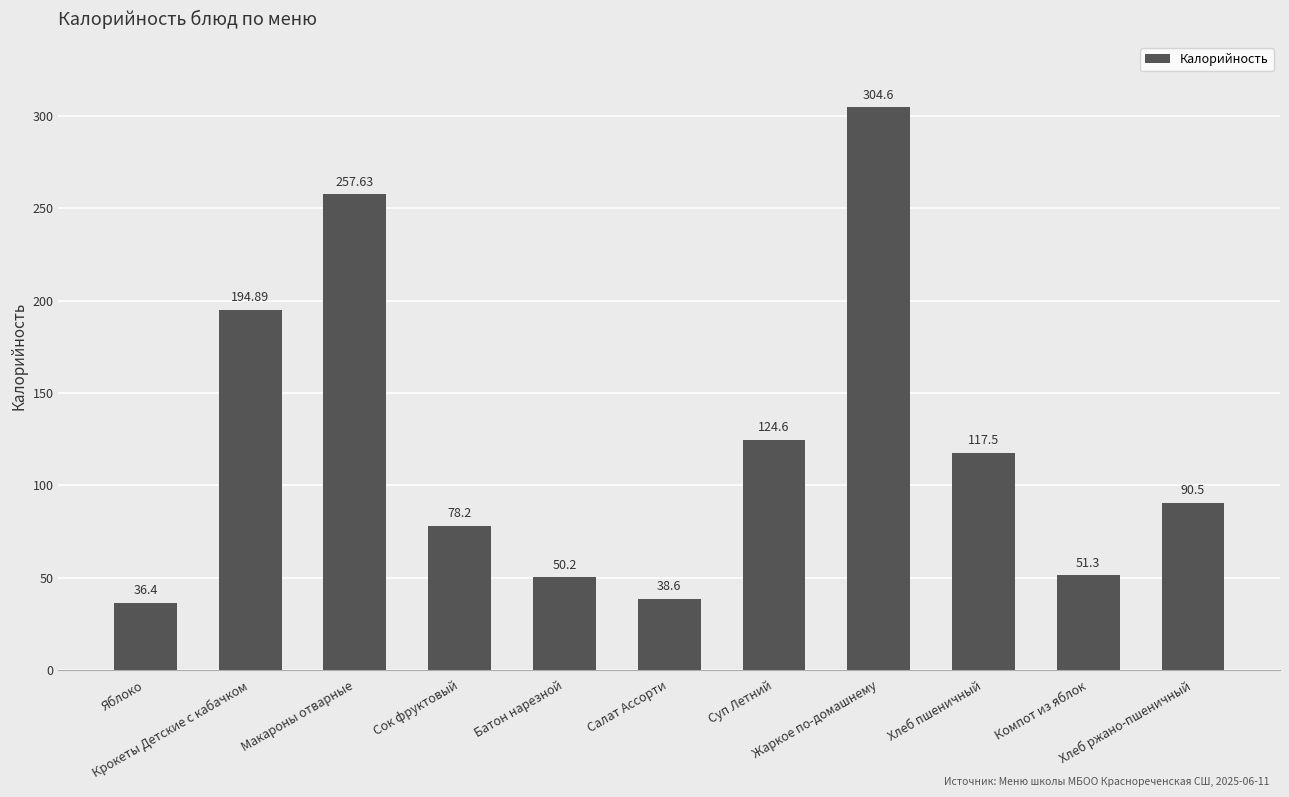

What is the change in value from Сок фруктовый to Батон нарезной?

-28.0